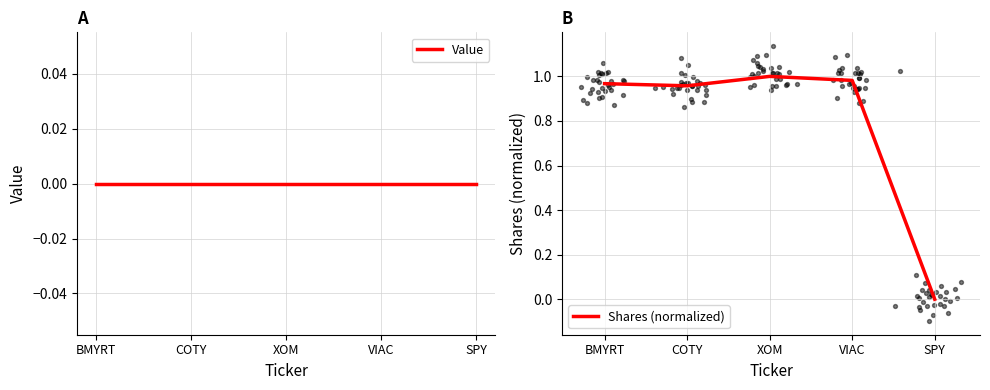

Which series has the largest total across all categories?

Shares (normalized)